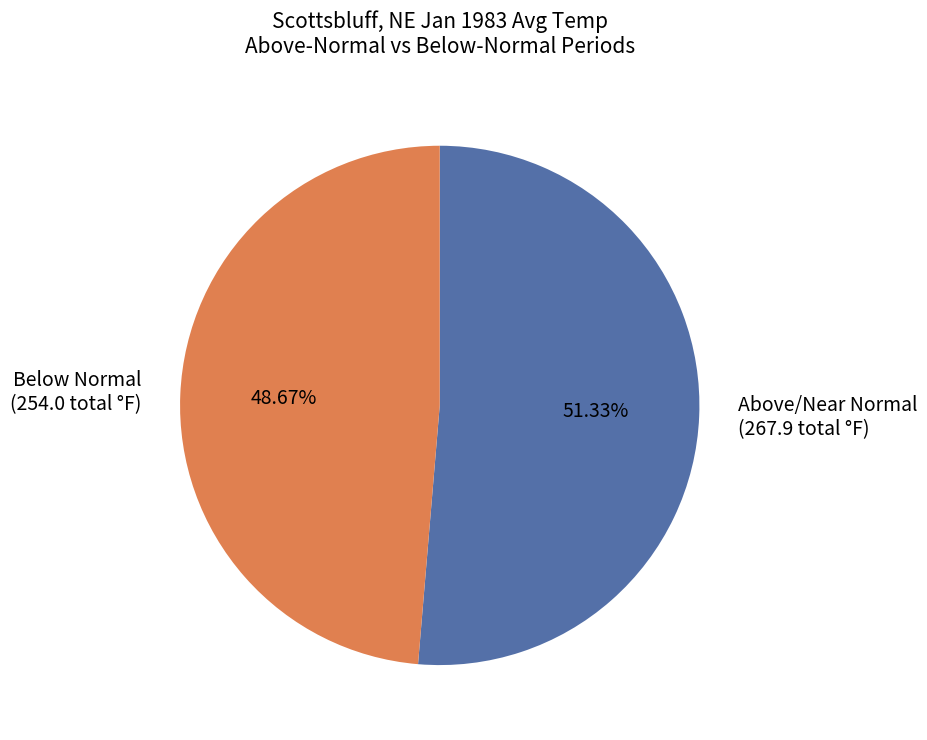

Is Below Normal (254.0 total °F) the majority of the pie?

No